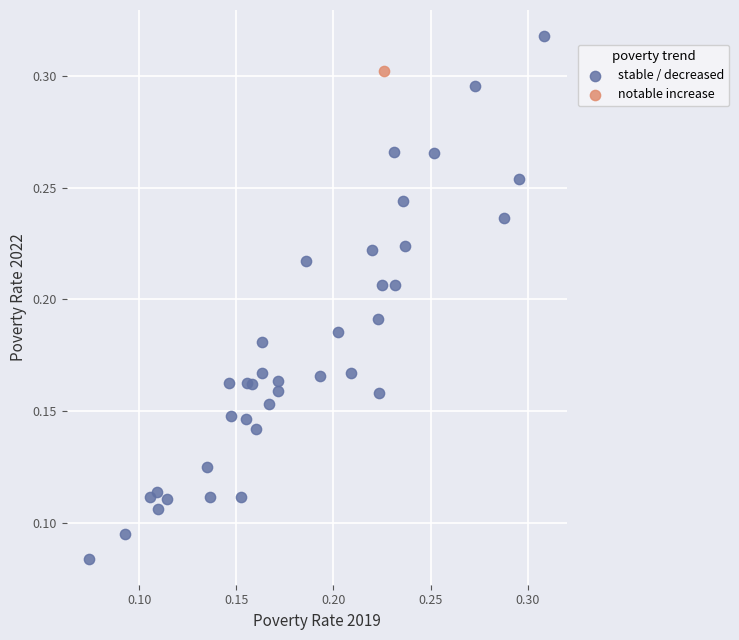

What are all the series names shown in the legend?

stable / decreased, notable increase